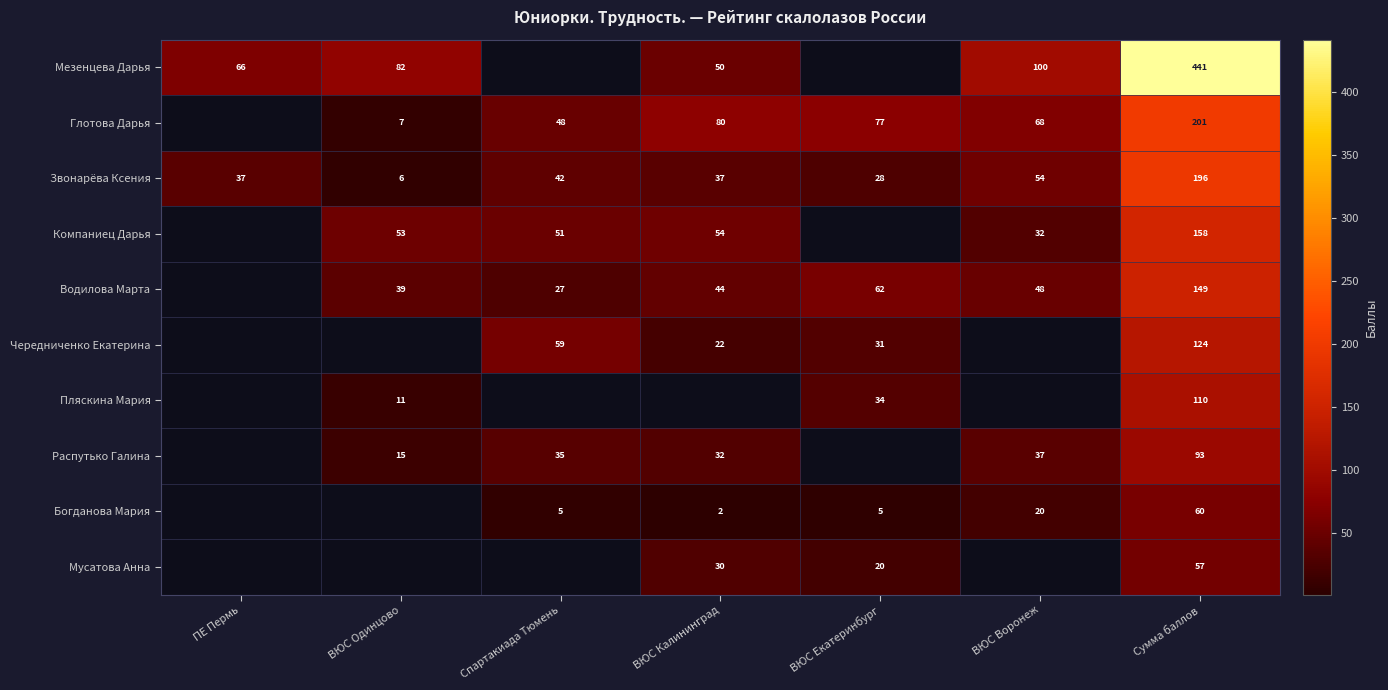

At Сумма баллов, list the series in order from smallest to largest.

Мусатова Анна, Богданова Мария, Распутько Галина, Пляскина Мария, Чередниченко Екатерина, Водилова Марта, Компаниец Дарья, Звонарёва Ксения, Глотова Дарья, Мезенцева Дарья